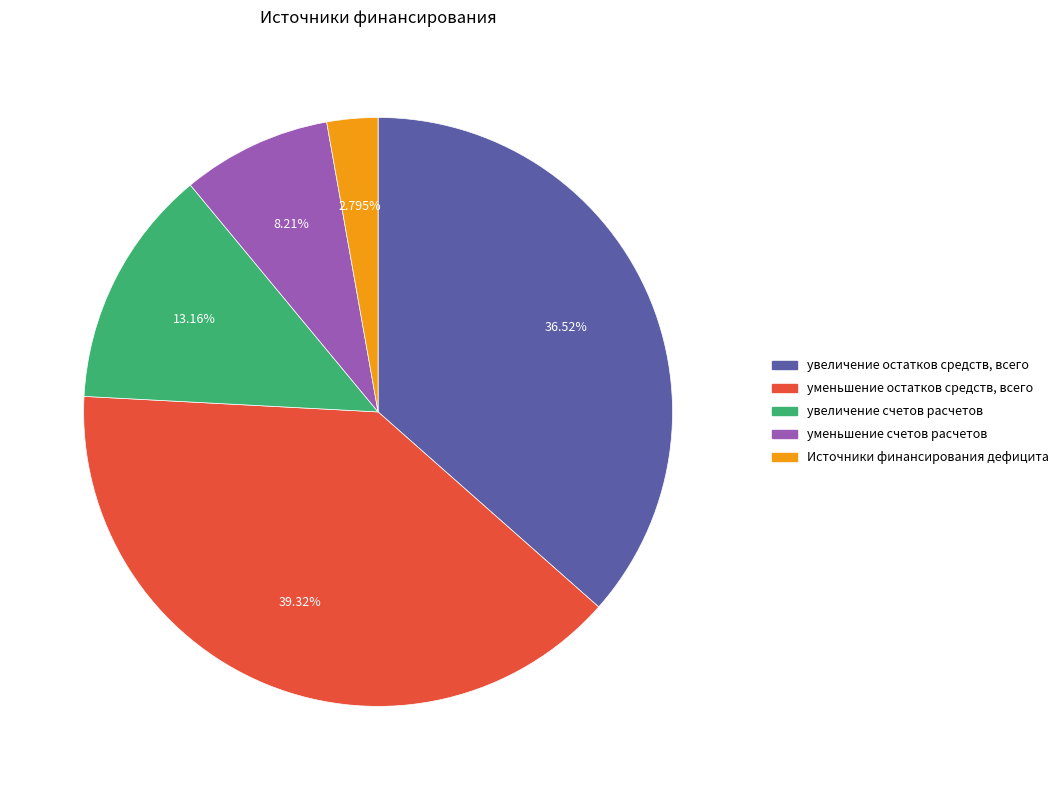

Is увеличение счетов расчетов the majority of the pie?

No